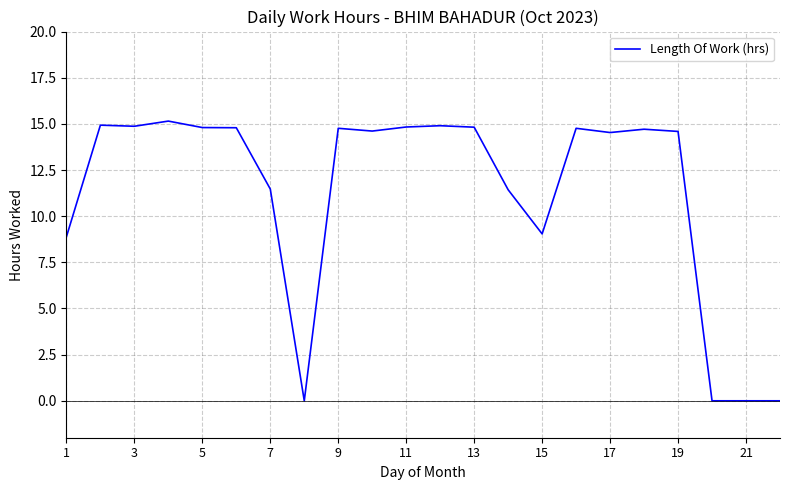

What is the maximum value shown in the chart?

15.2